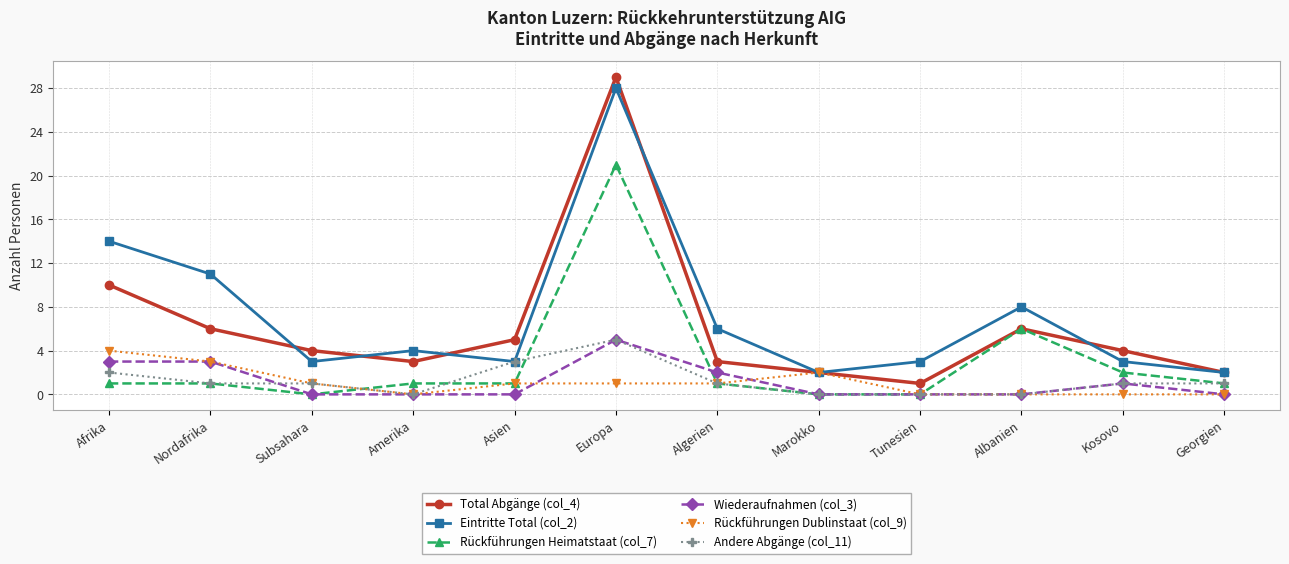

At which category does Eintritte Total (col_2) reach its first local peak?

Amerika